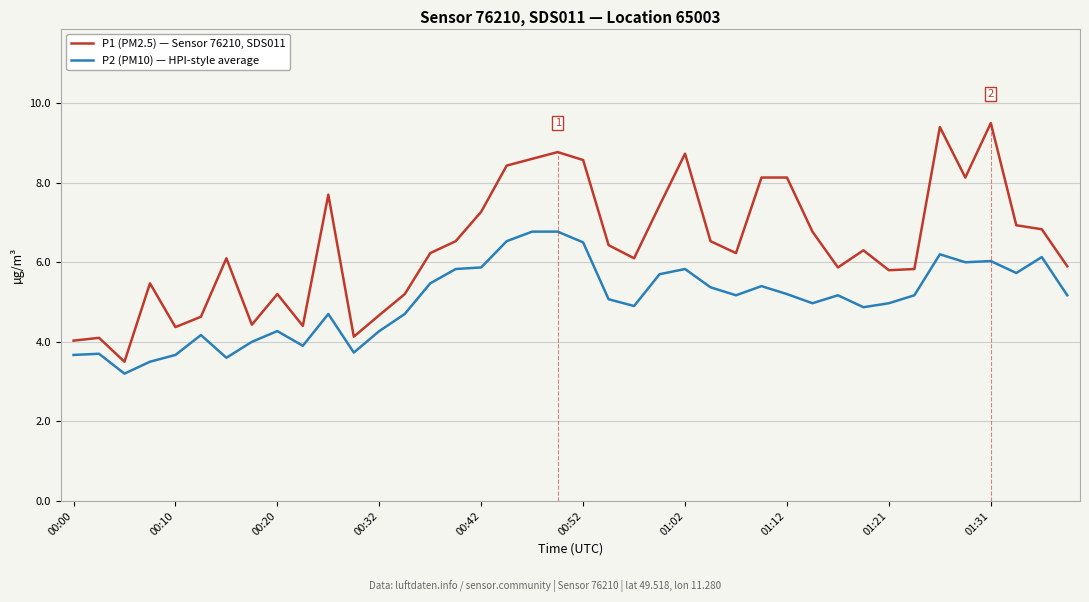

What is the smallest value displayed?

3.2